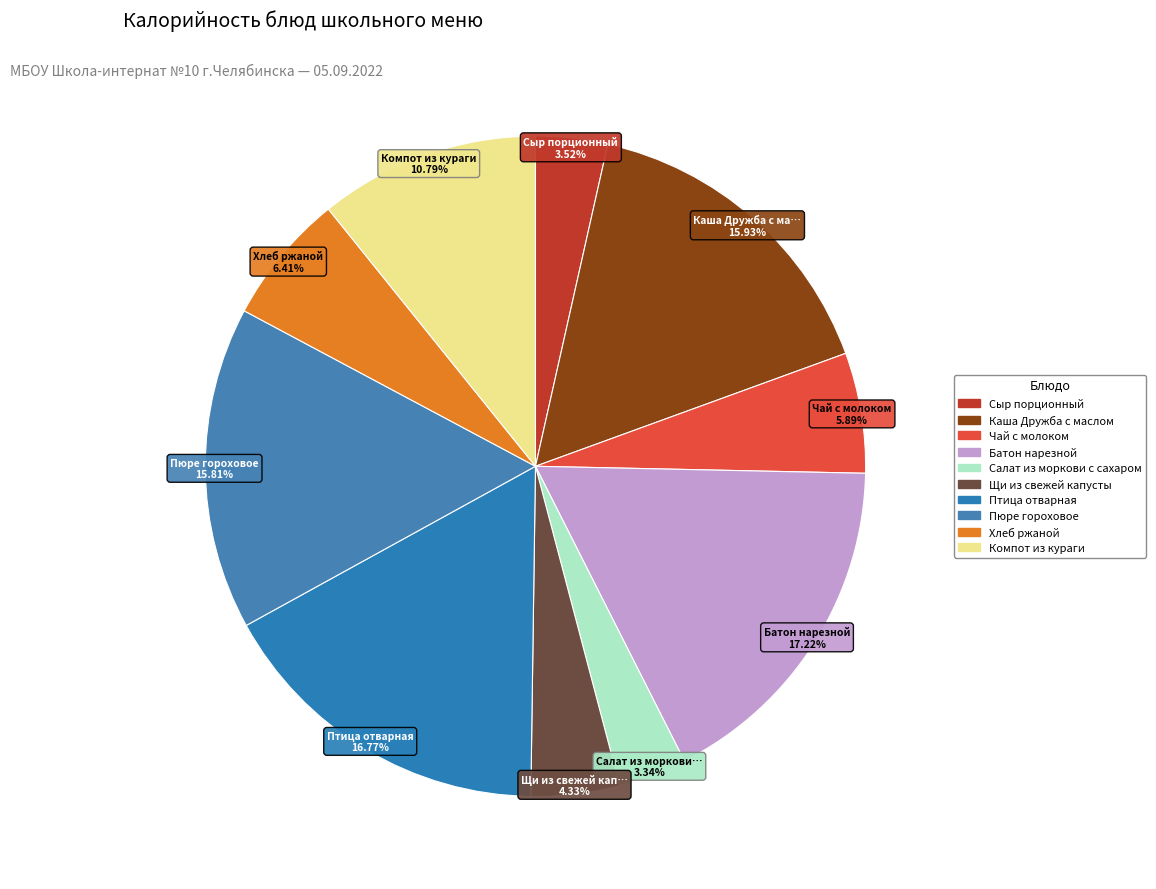

Which slice is the smallest?

Салат из моркови с сахаром